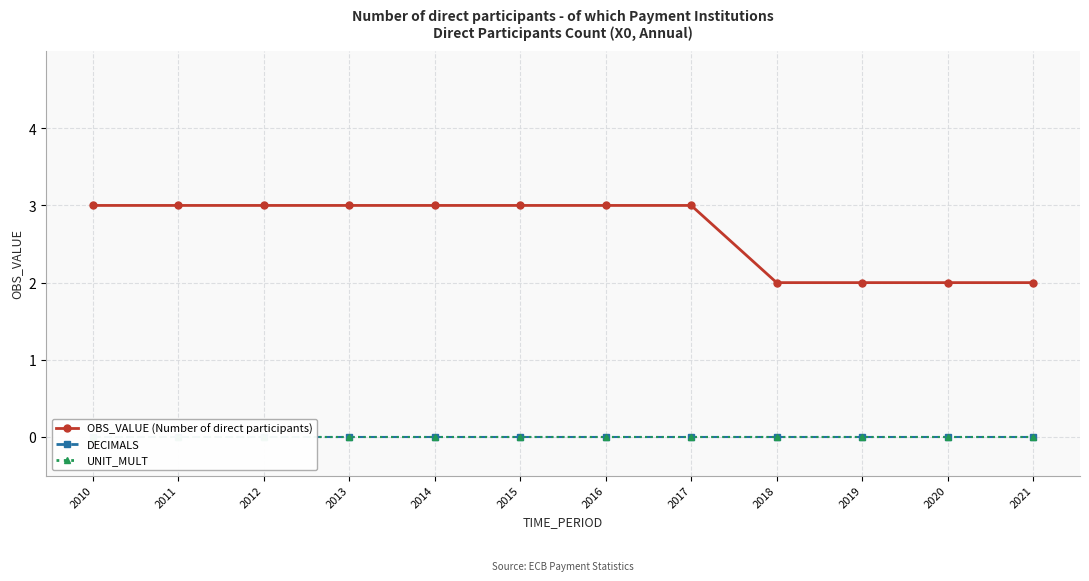

True or false: DECIMALS and OBS_VALUE (Number of direct participants) intersect in this chart.

False